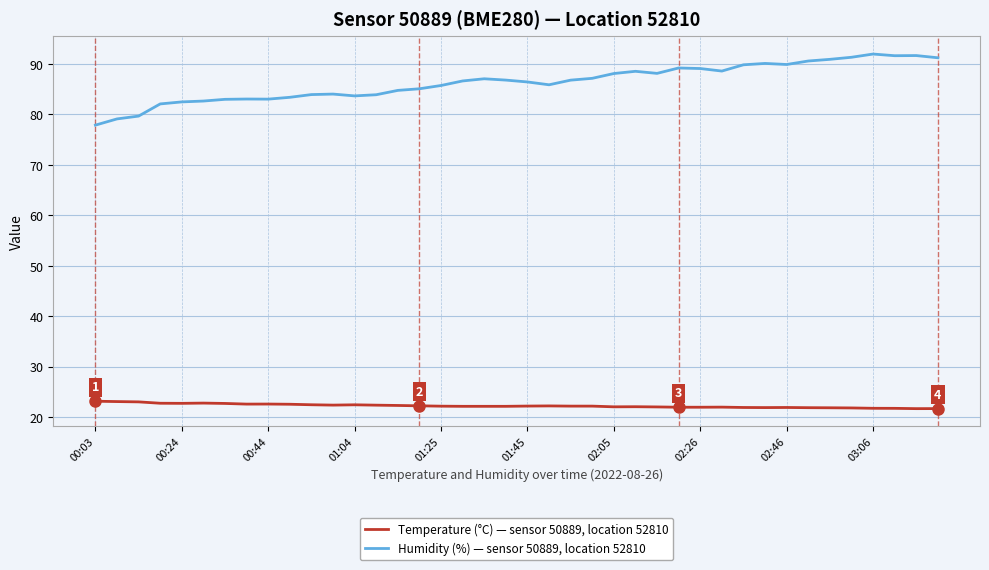

True or false: Temperature (°C) — sensor 50889, location 52810 and Humidity (%) — sensor 50889, location 52810 intersect in this chart.

False